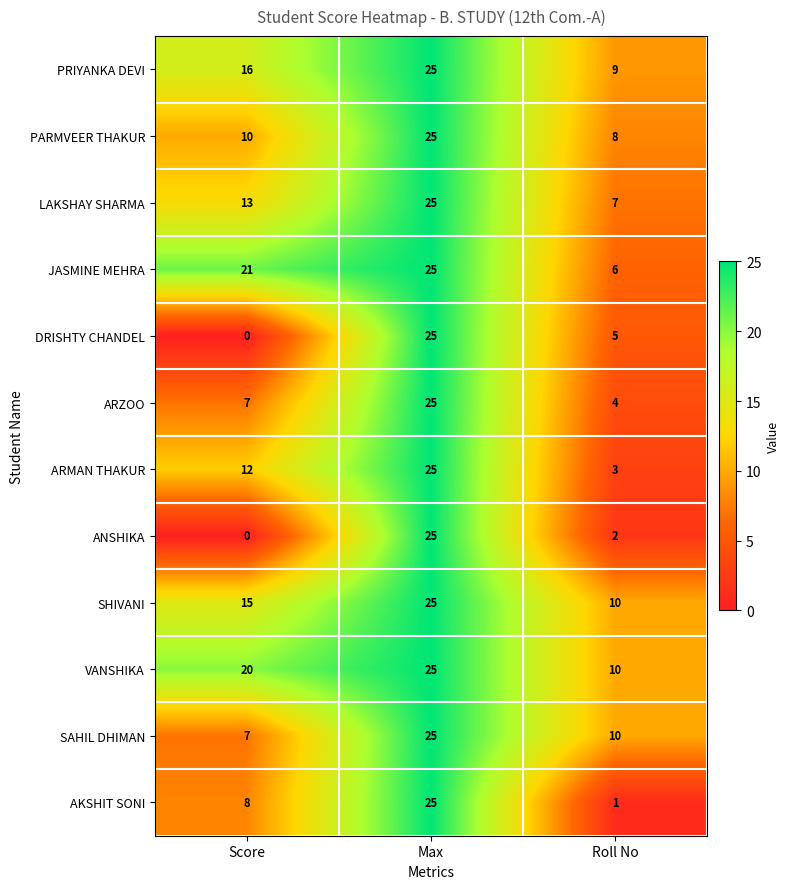

At which label is JASMINE MEHRA closest to 15?

Score